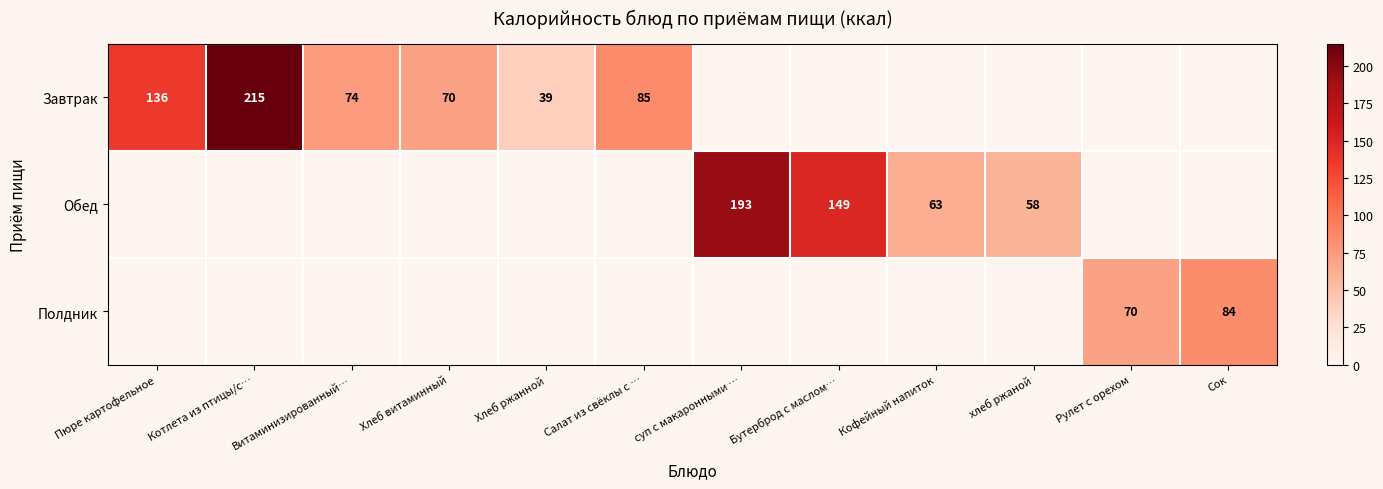

What is the difference between the Обед values at хлеб ржаной and Кофейный напиток?

5